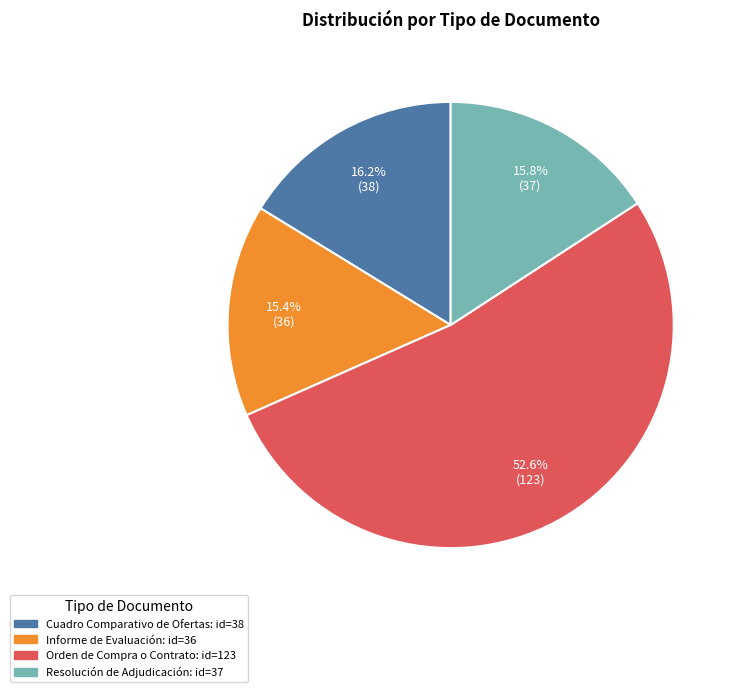

Is it true that Informe de Evaluación is 15% of the pie?

True